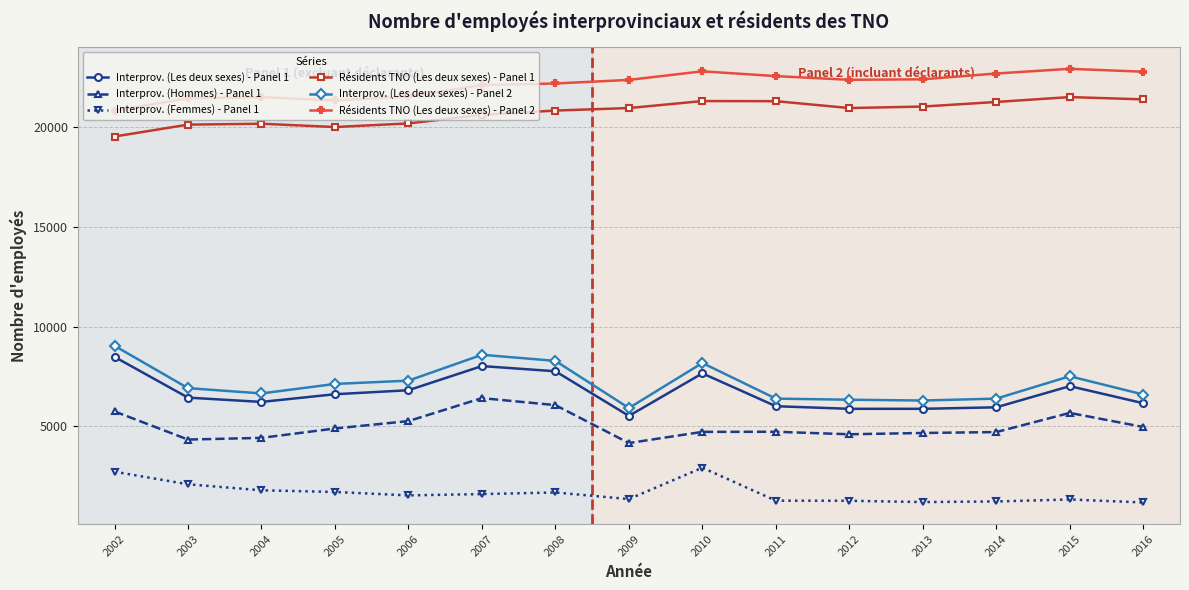

What is the maximum value for Interprov. (Les deux sexes) - Panel 2?

9035